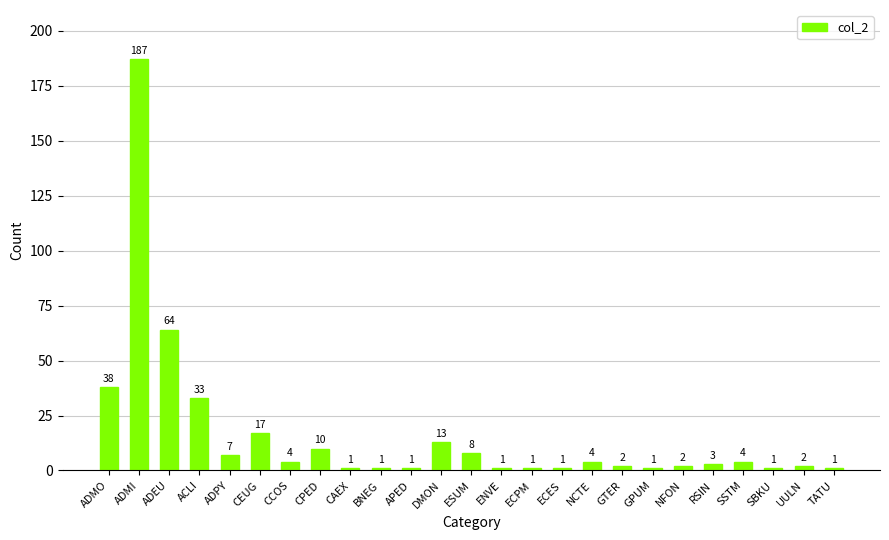

How many bars are there in total?

25